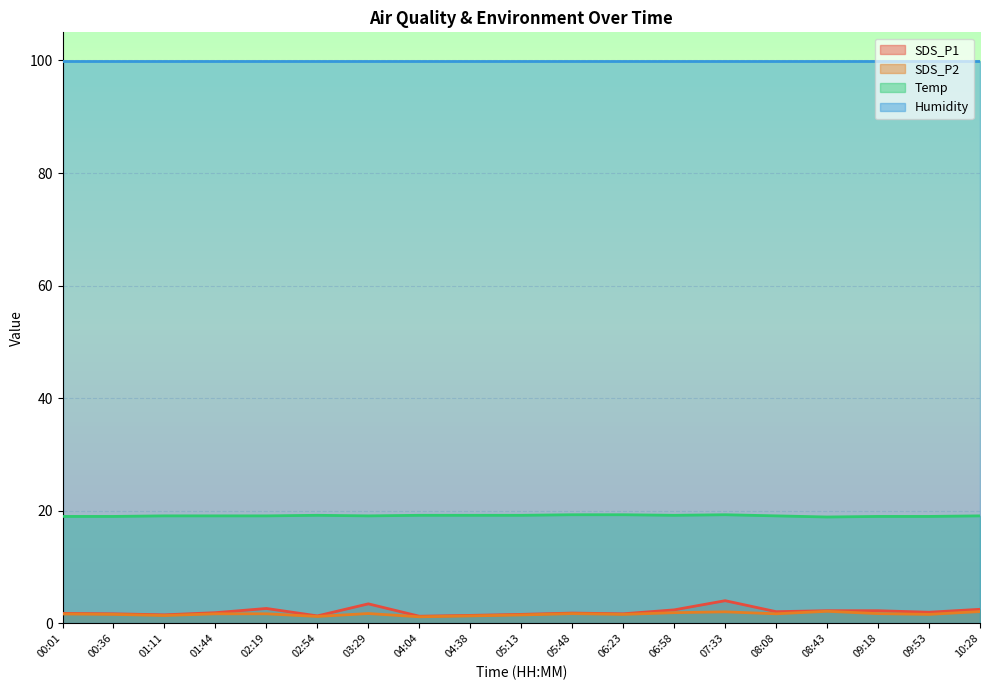

True or false: SDS_P1 and Temp cross at least once.

False